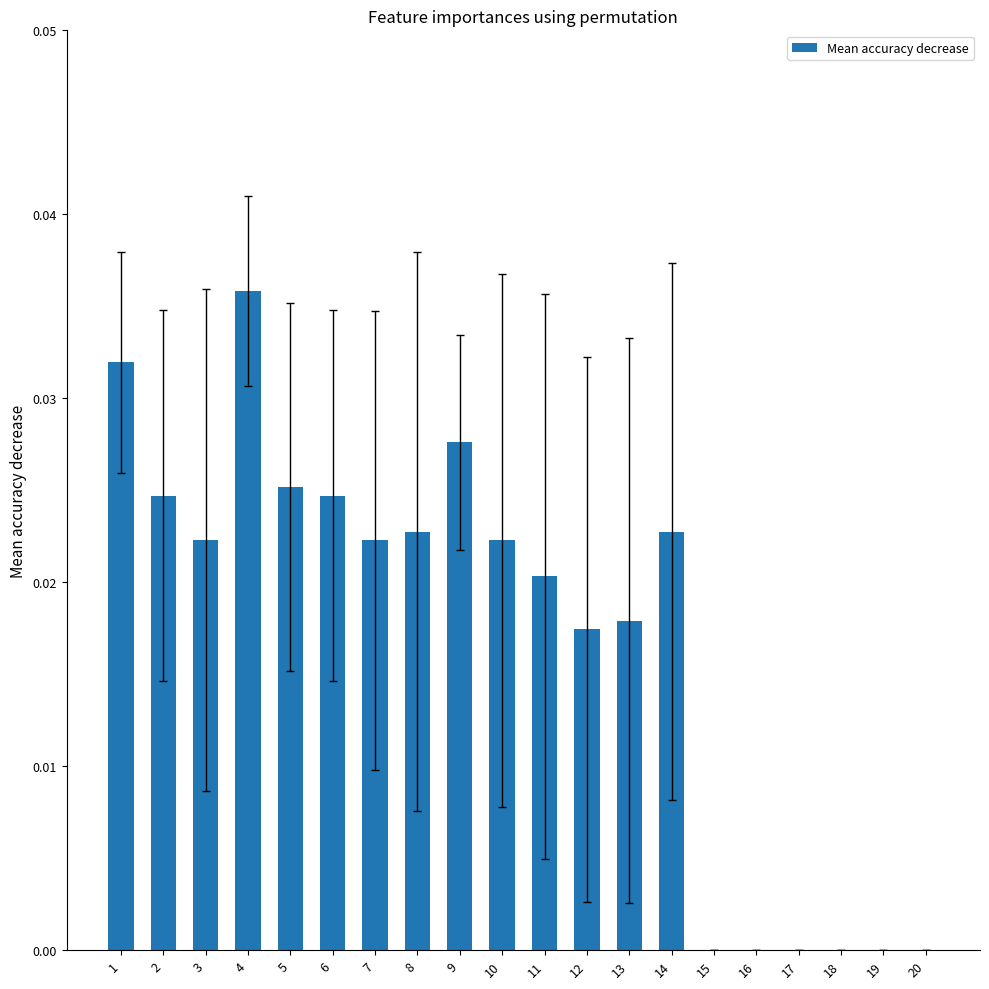

Does the chart contain stacked bars?

No